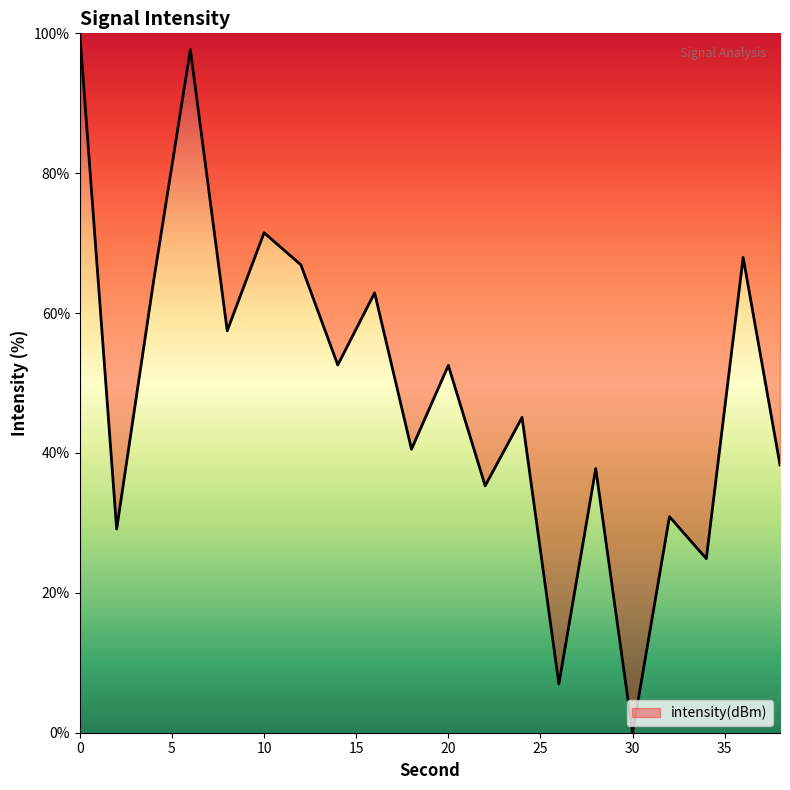

What is the maximum value shown in the chart?

100.0